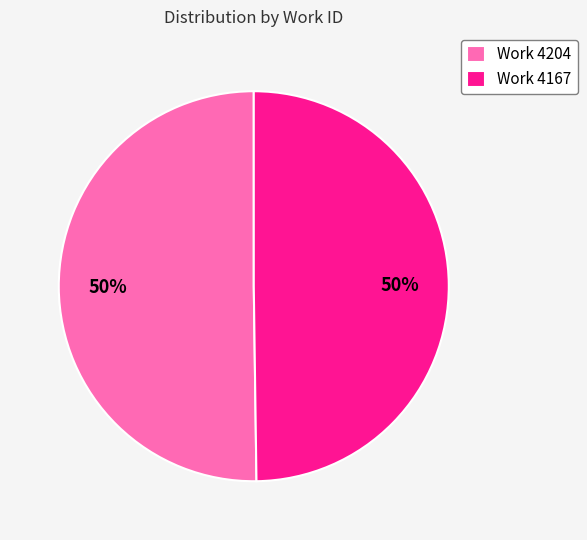

How many segments does this pie chart have?

2